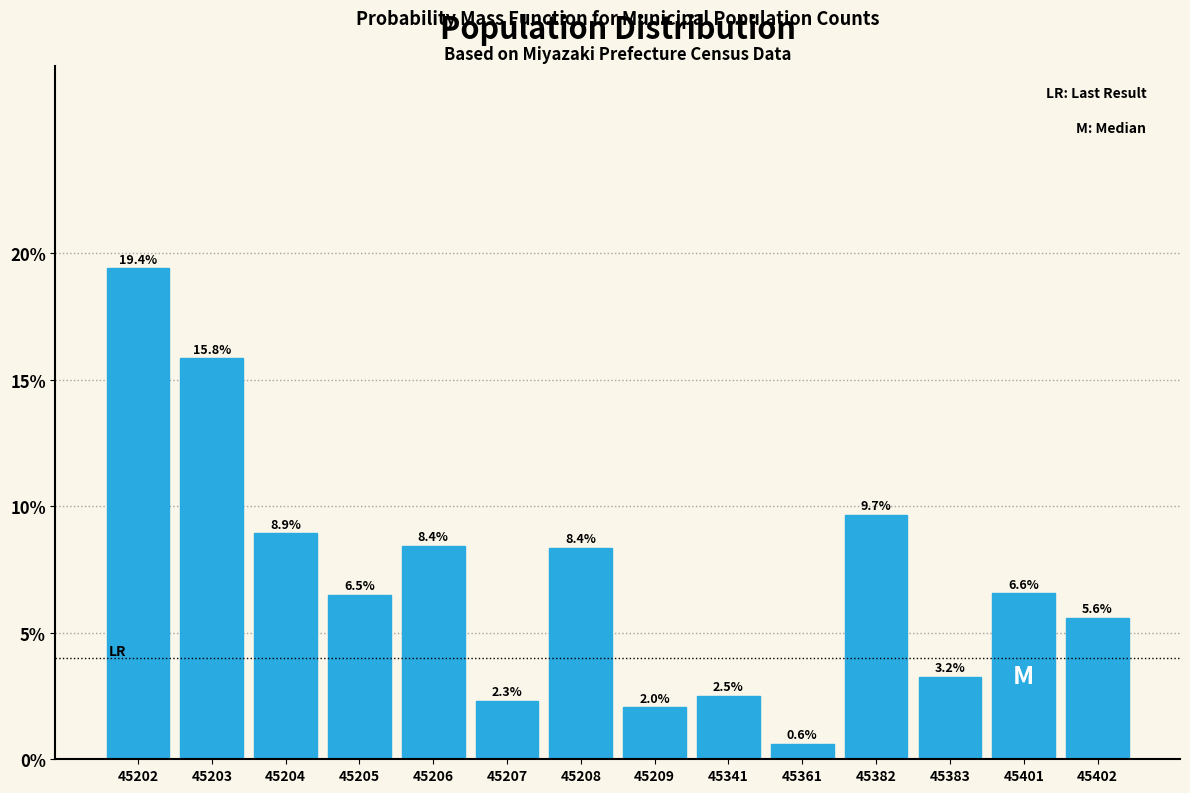

Does the chart contain any negative values?

No